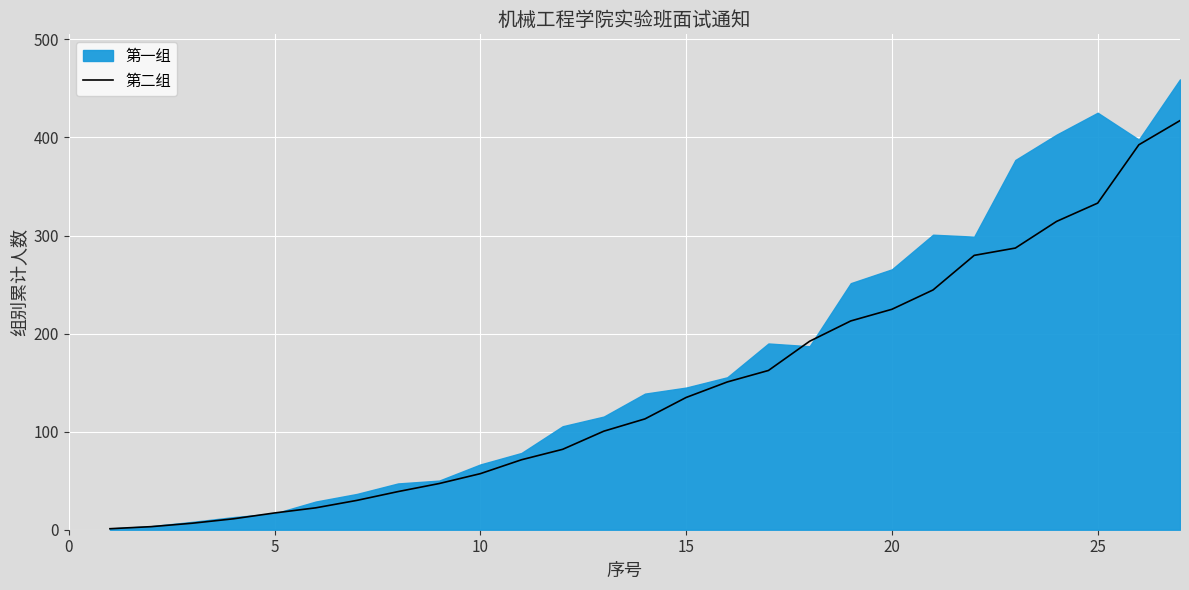

True or false: there are more than 0 points higher than both neighbors.

False